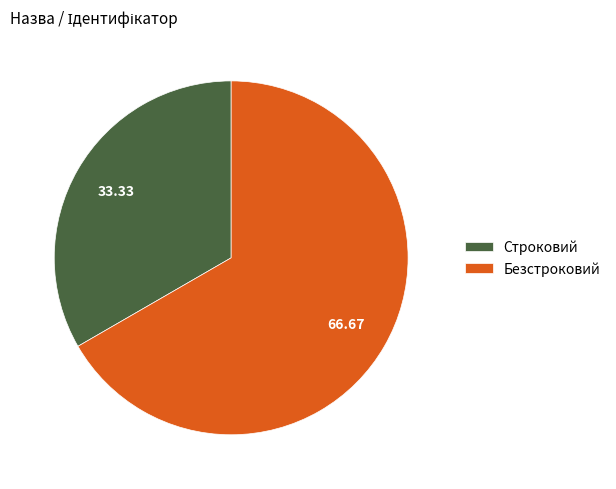

Rank the categories by value from lowest to highest.

Строковий, Безстроковий